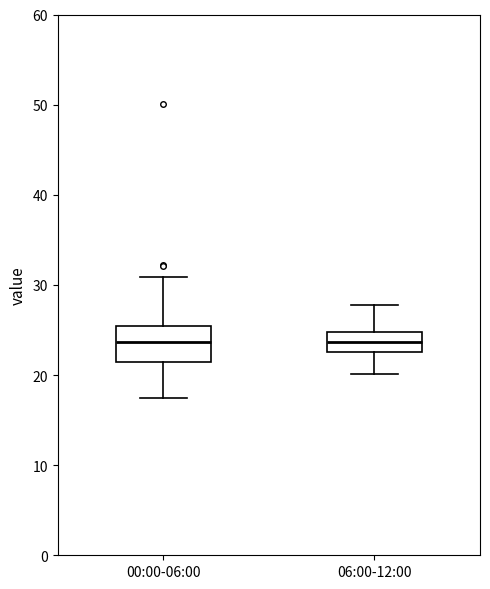

Where is the lower edge of the box for 00:00-06:00 on the y-axis? The values are not printed on the chart, so give them approximately, as read against the axis.

21